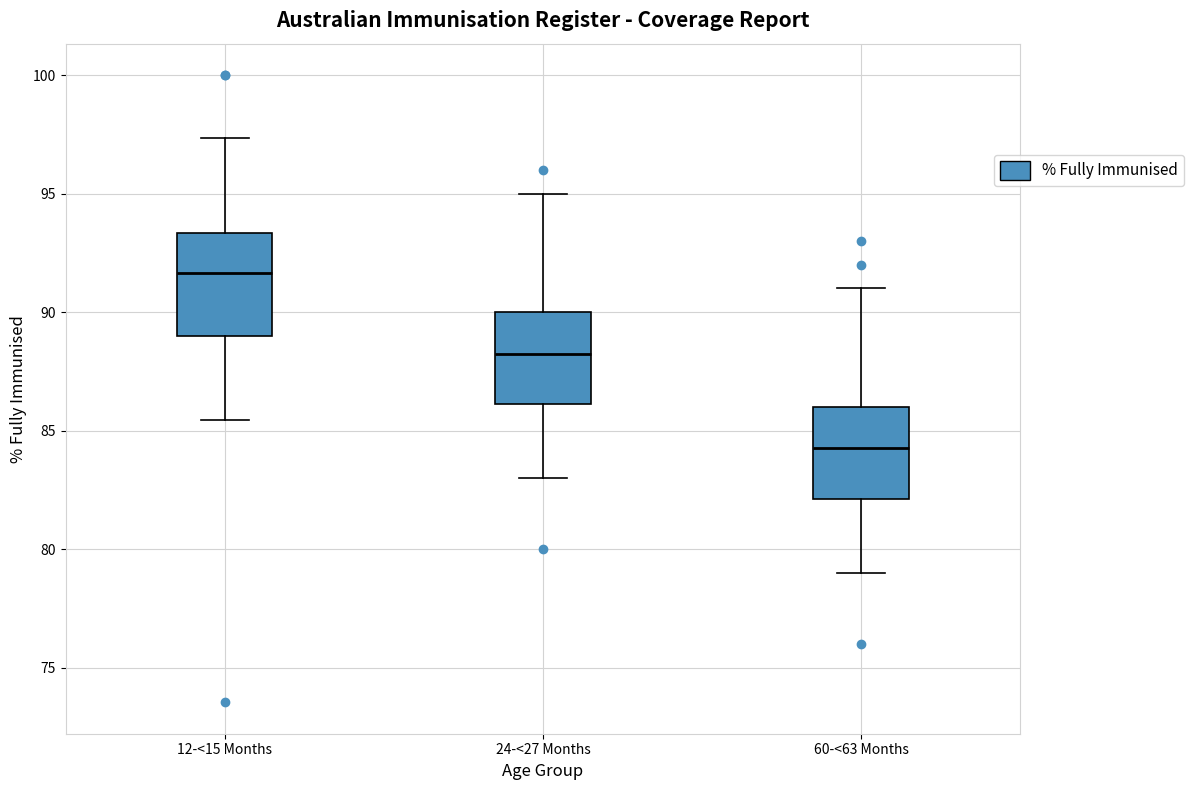

Reading left to right, transcribe this box plot: for each box, give where its median line is, the range the box spans, and where its two whiskers end, as read against the y-axis. The values are not printed on the chart, so give them approximately, as read against the axis.

12-<15 Months: median 91.5, box 89.0 to 93.5, whiskers 85.5 to 97.5
24-<27 Months: median 88.5, box 86.0 to 90.0, whiskers 83.0 to 95.0
60-<63 Months: median 84.5, box 82.0 to 86.0, whiskers 79.0 to 91.0